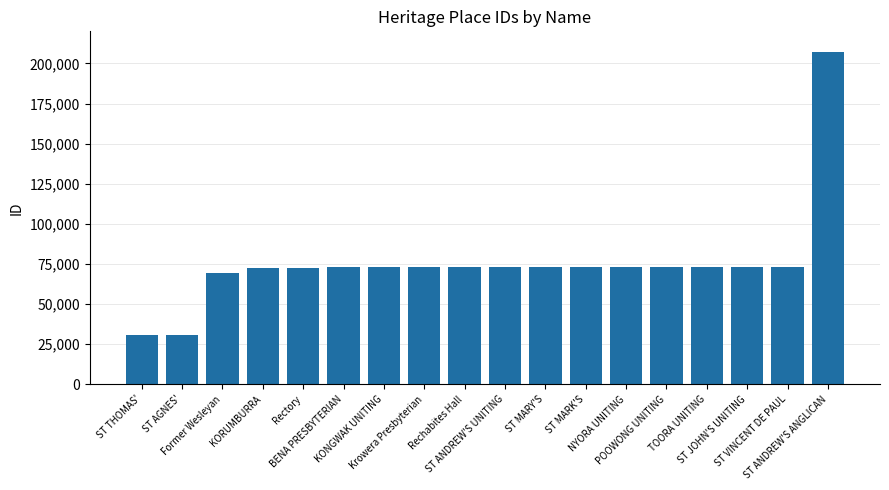

What is the value of the 11th bar from the left?

73342